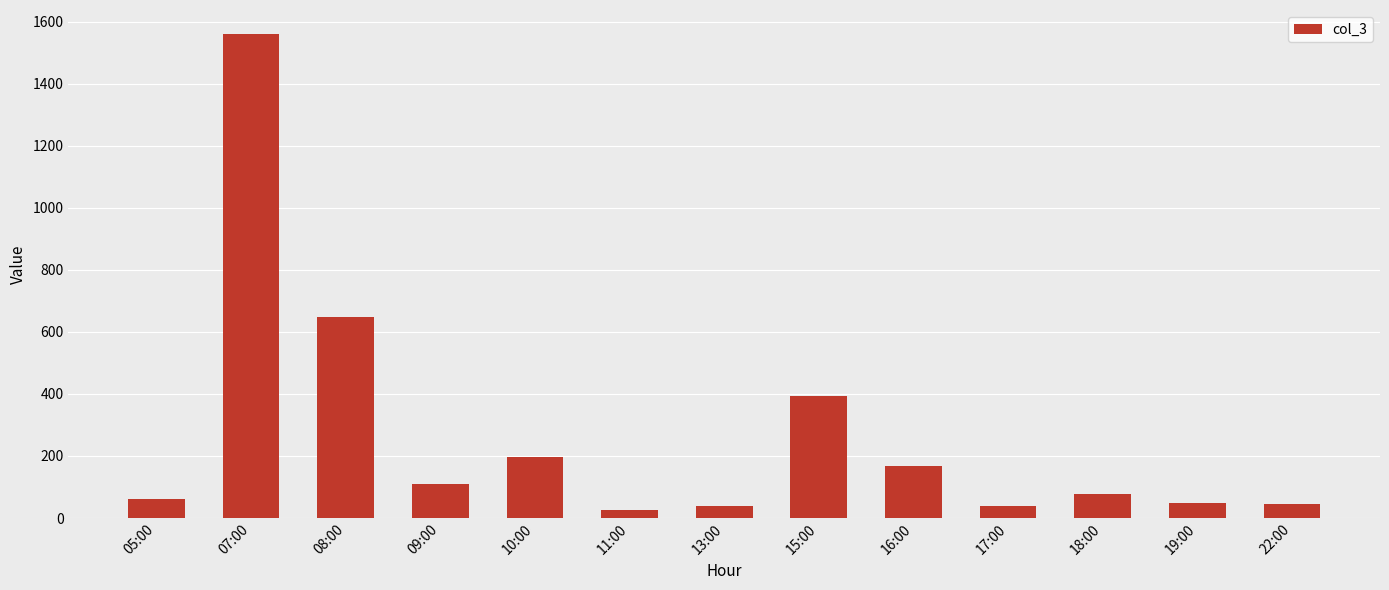

True or false: the data shows 225 at 08:00.

False